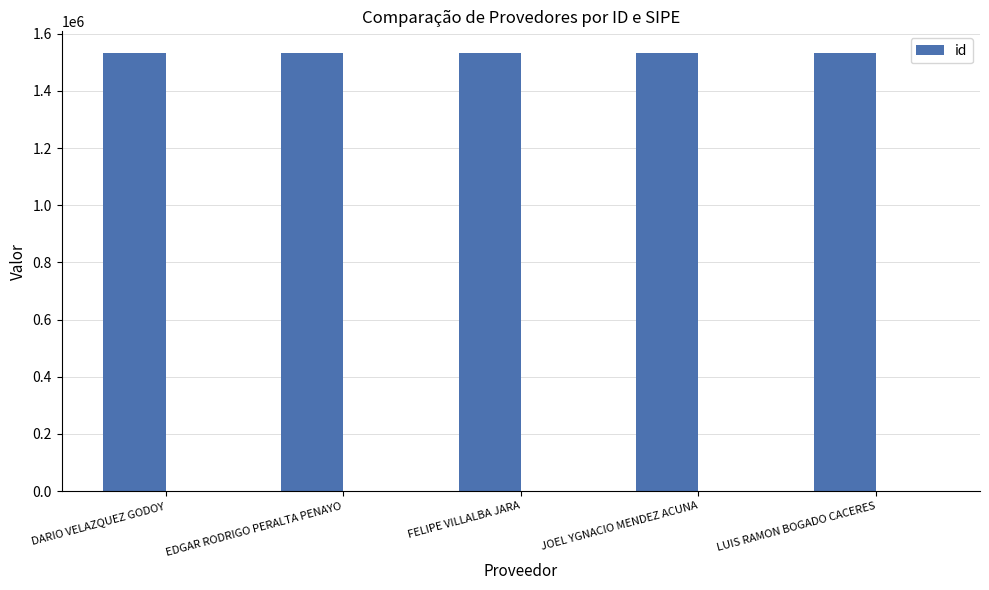

Count the number of values greater than 1531795.

2